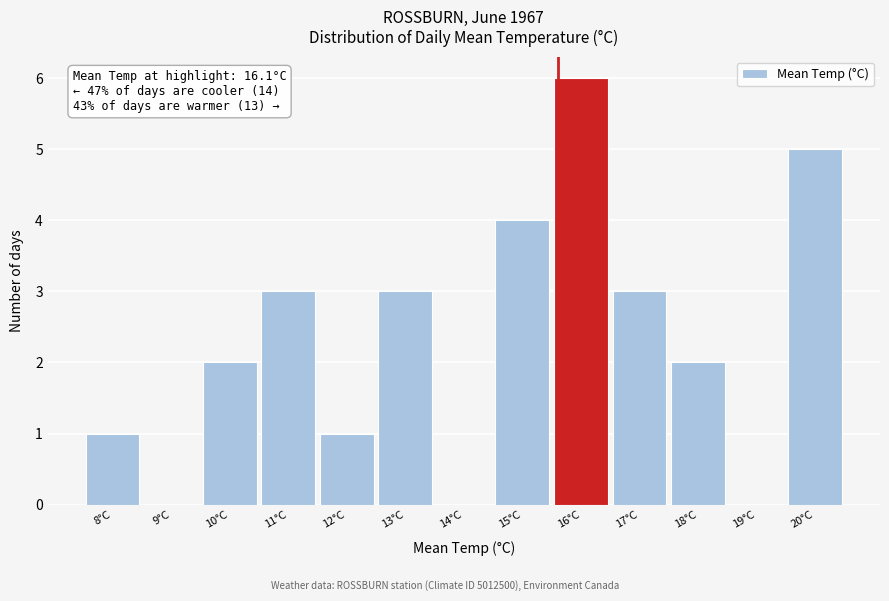

Reading left to right, what are all the values shown in this chart?

8°C=1	9°C=0	10°C=2	11°C=3	12°C=1	13°C=3	14°C=0	15°C=4	16°C=6	17°C=3	18°C=2	19°C=0	20°C=5